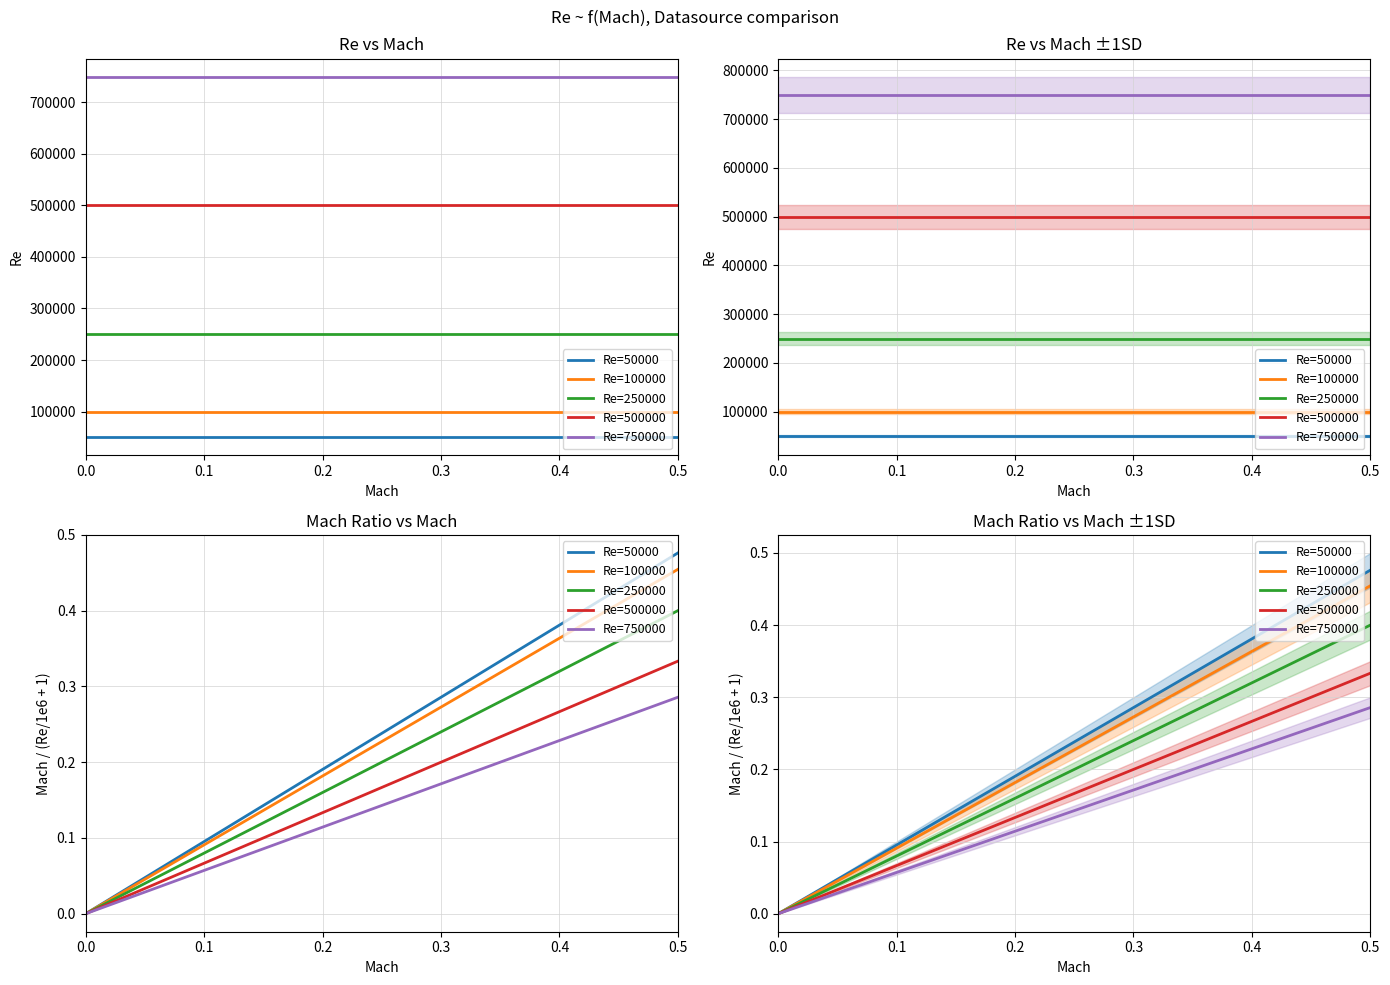

True or false: Re=100000 and Re=750000 intersect in this chart.

False